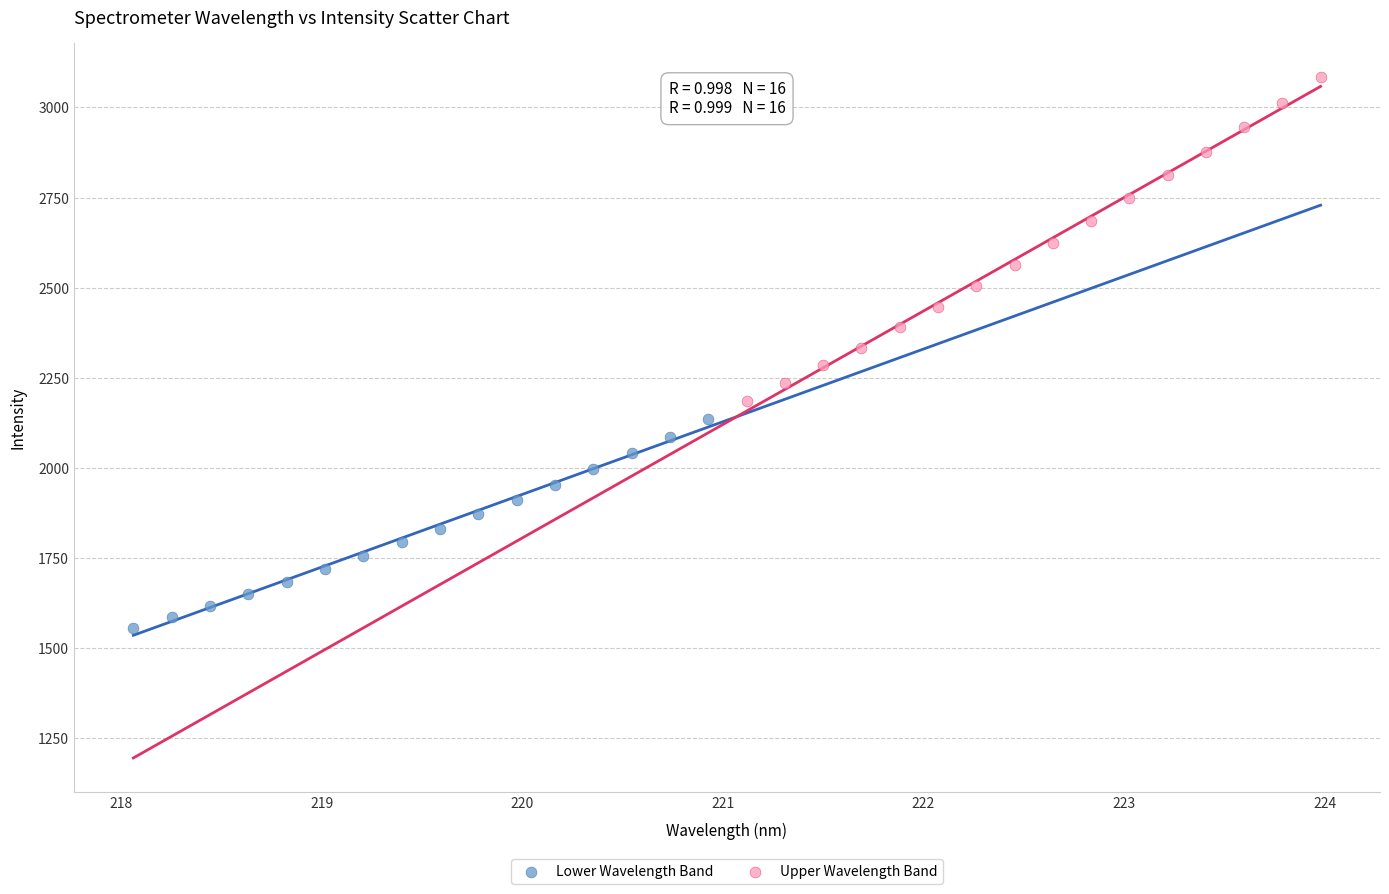

Which series reaches the minimum Y coordinate?

Lower Wavelength Band